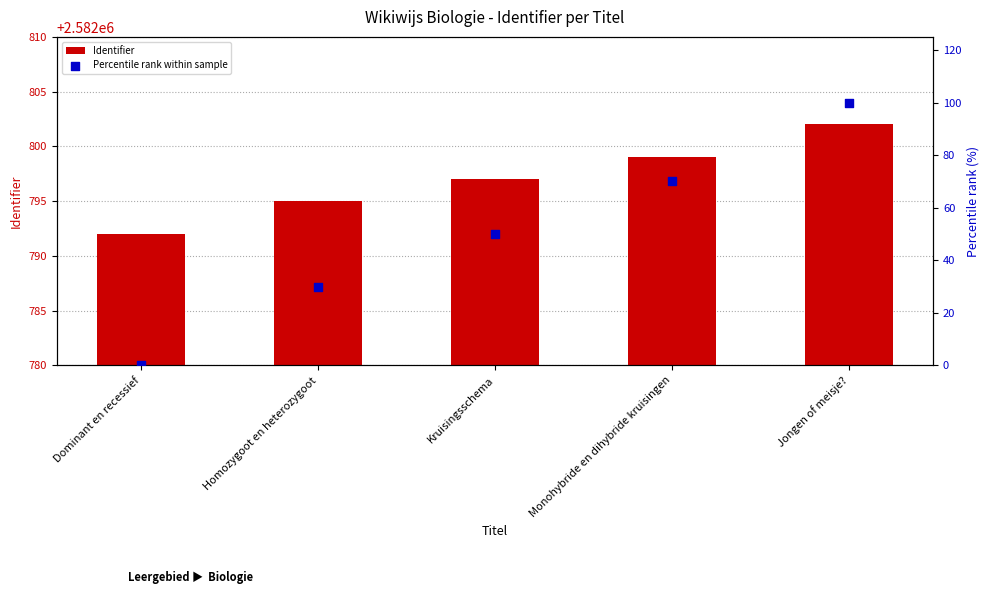

Which series reaches the maximum Y coordinate?

Identifier